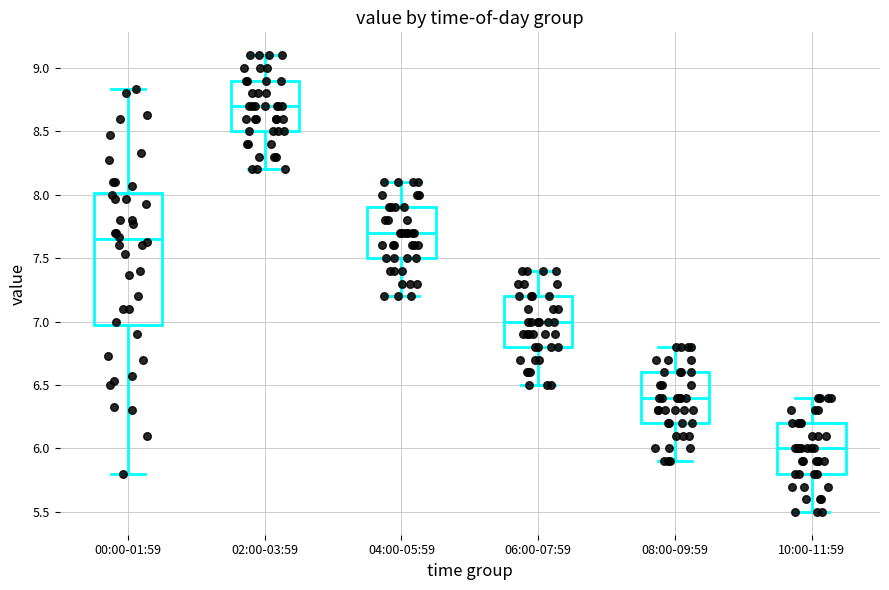

Which box has the lowest median line?

10:00-11:59